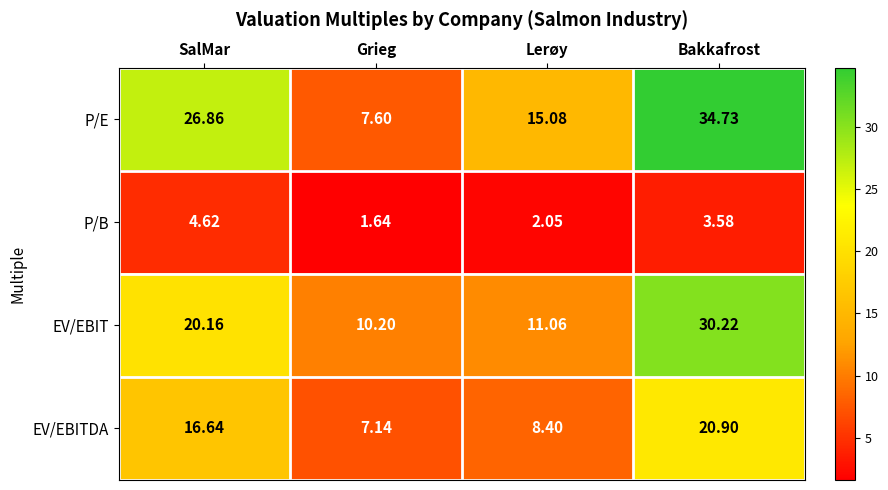

Which series has the largest total across all categories?

P/E